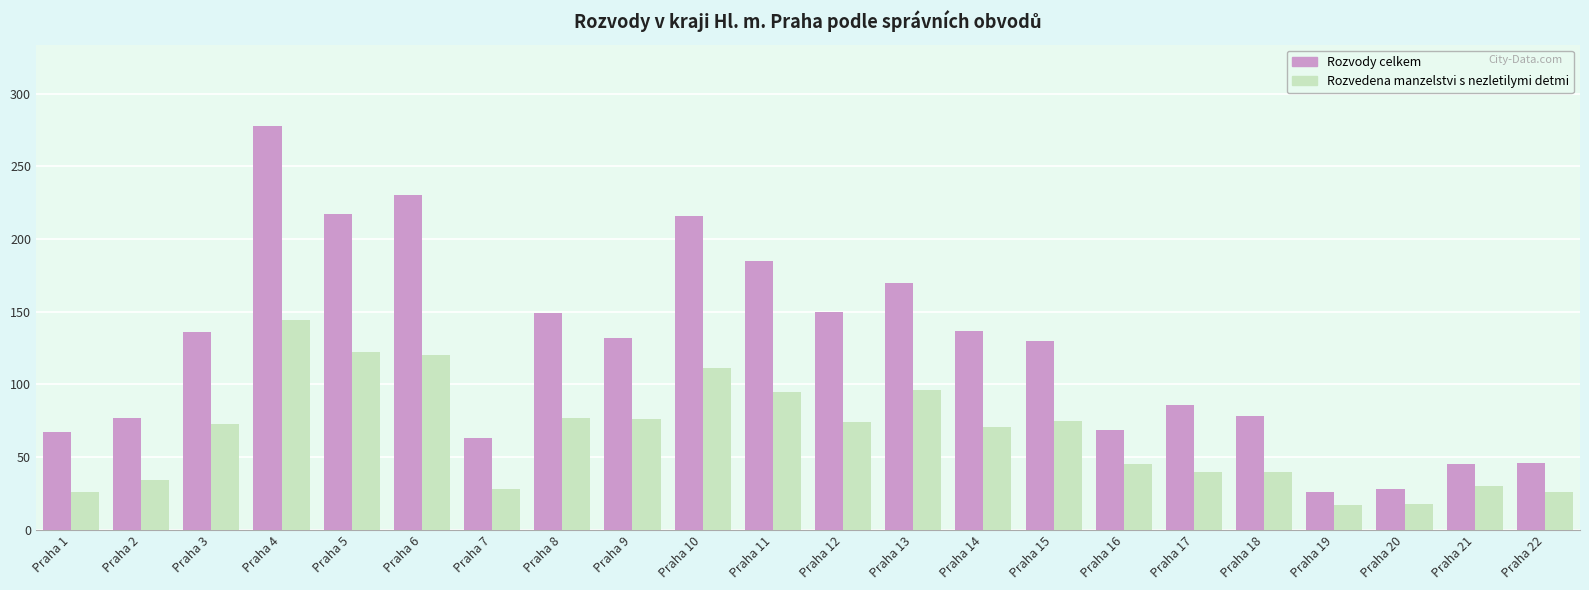

The value of Rozvody celkem at Praha 21 is 80. True or false?

False